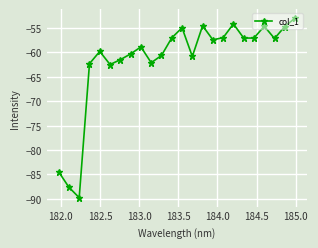

How many points are higher than both their immediate neighbors (excluding endpoints)?

6